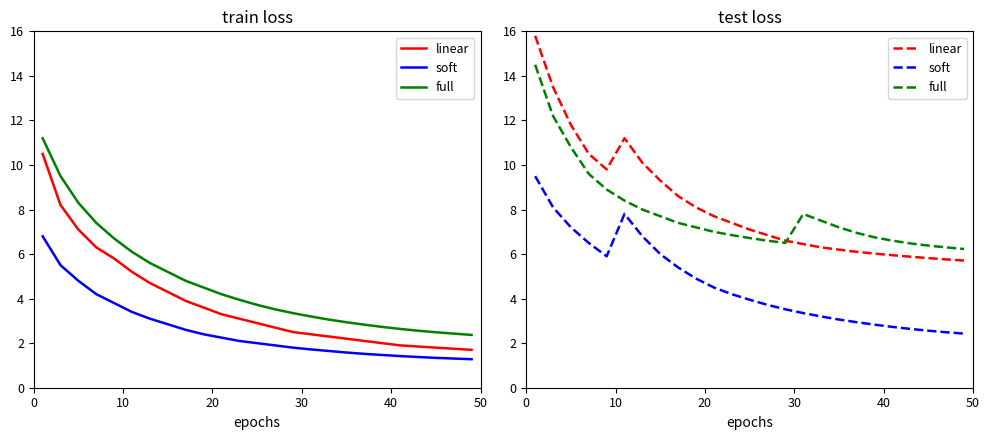

What is the sum of all full values?

196.6